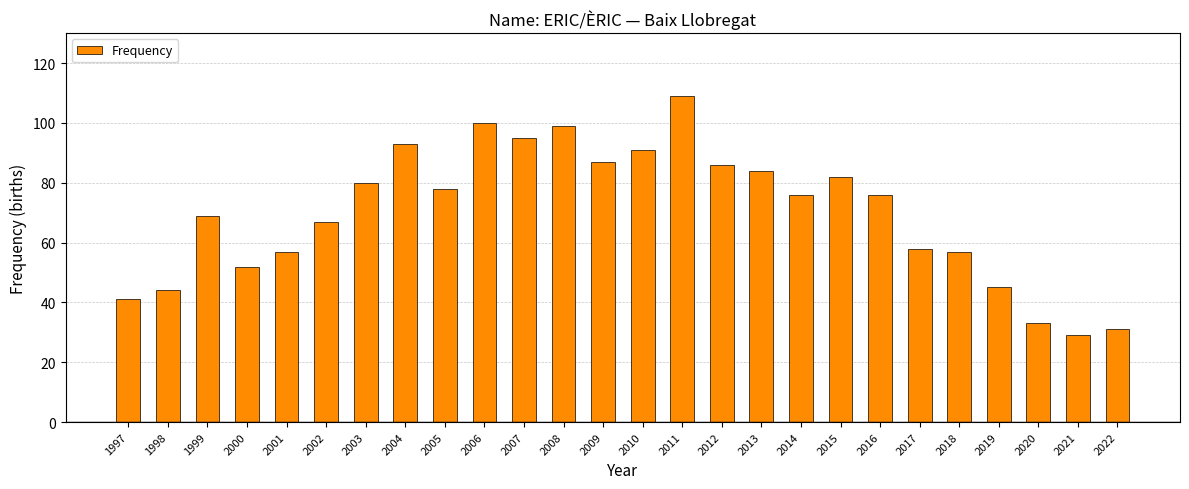

Is it true that the value at 2014 is 76?

True